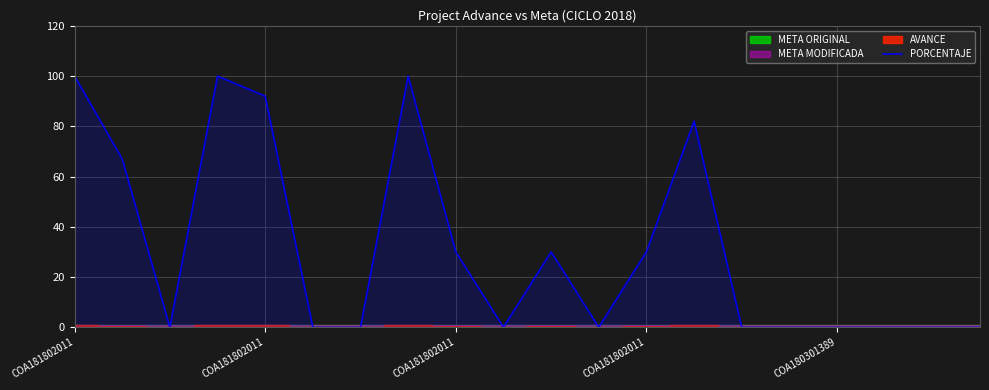

The chart shows a value of 67 at COA181802011. True or false?

True